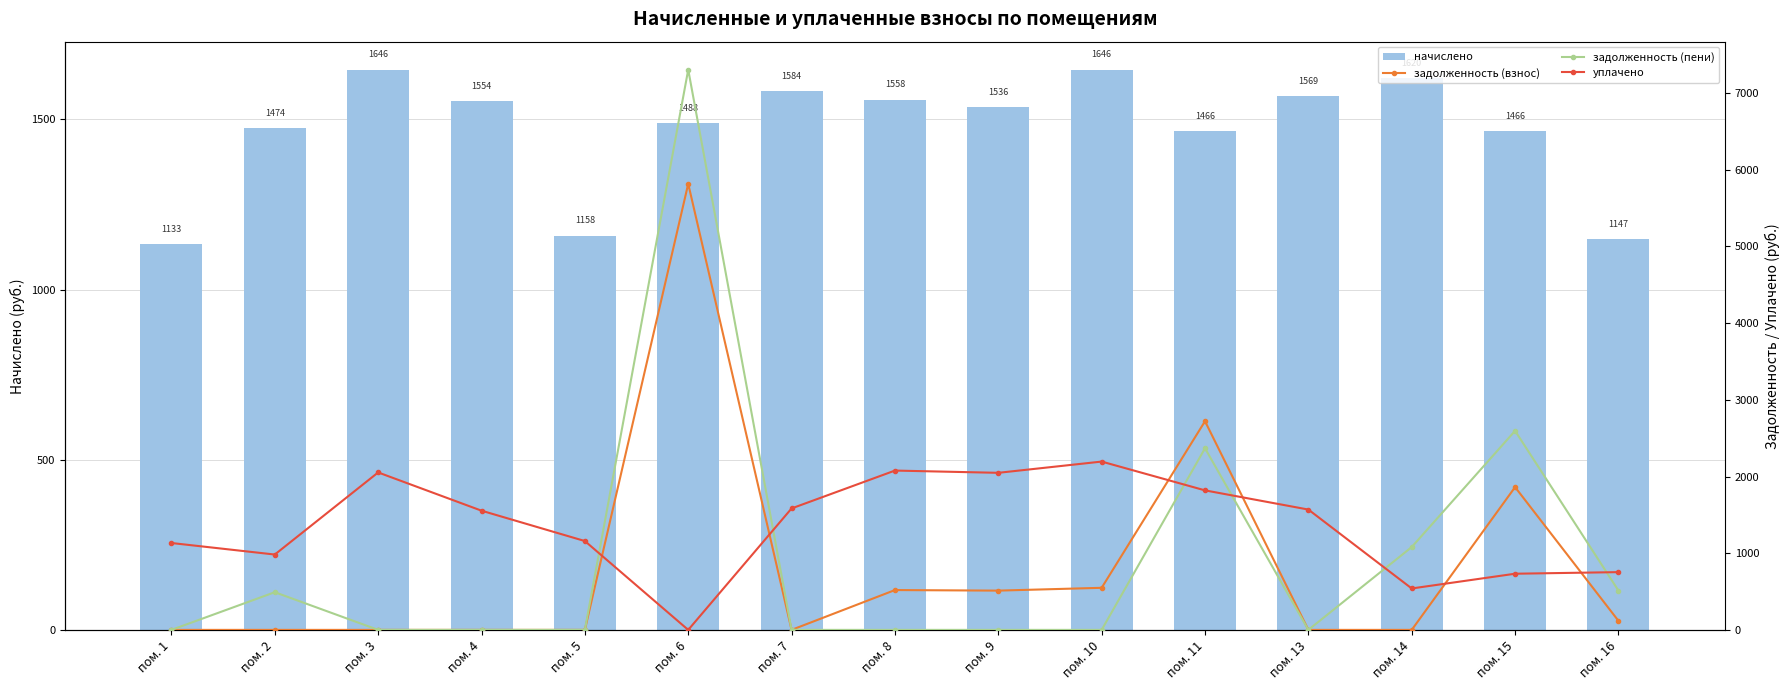

What is the sum of the уплачено values at пом. 4 and пом. 6?

1554.4